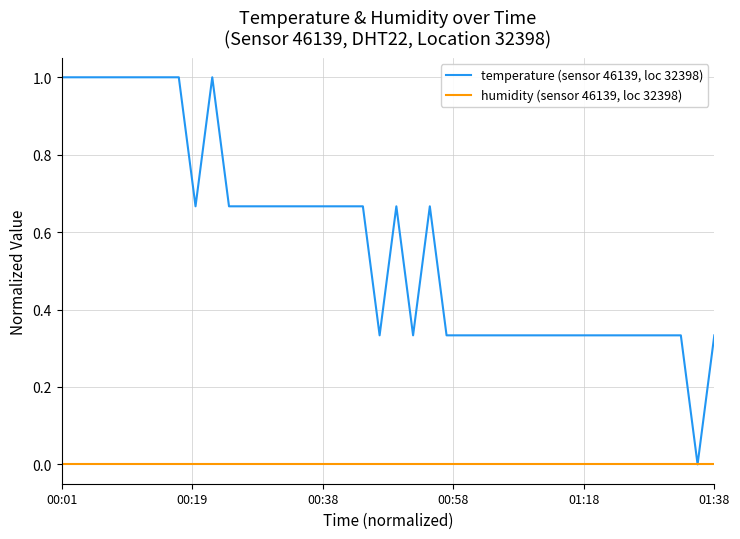

Which series has the largest range (max minus min)?

temperature (sensor 46139, loc 32398)